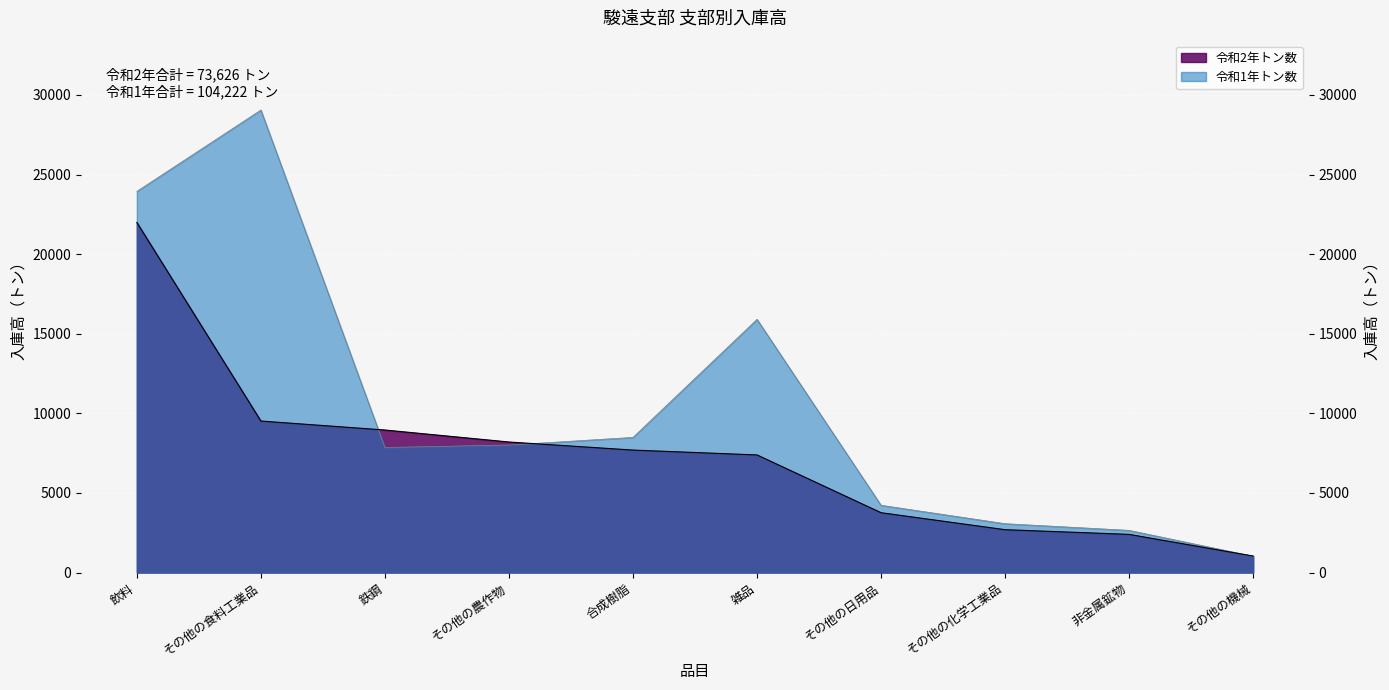

Is it true that 令和2年トン数 equals 2398 at 非金属鉱物?

True